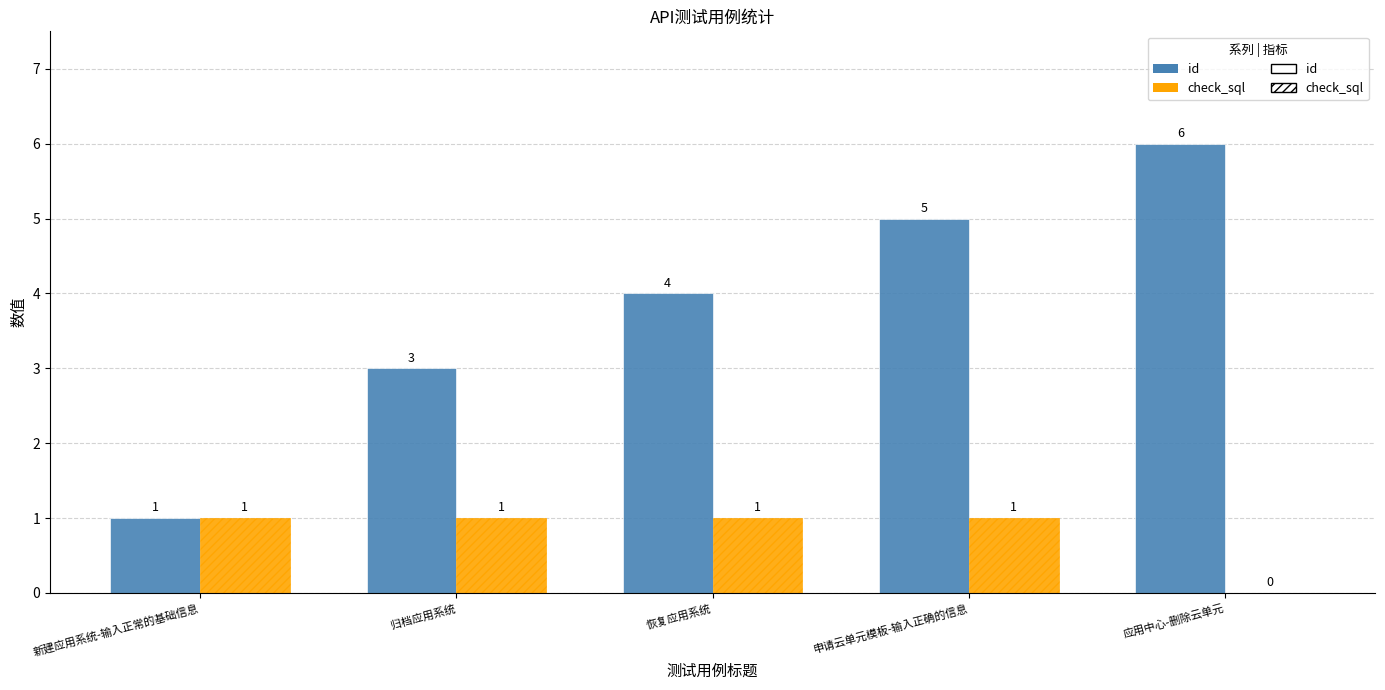

What is the difference between the check_sql values at 恢复应用系统 and 应用中心-删除云单元?

1